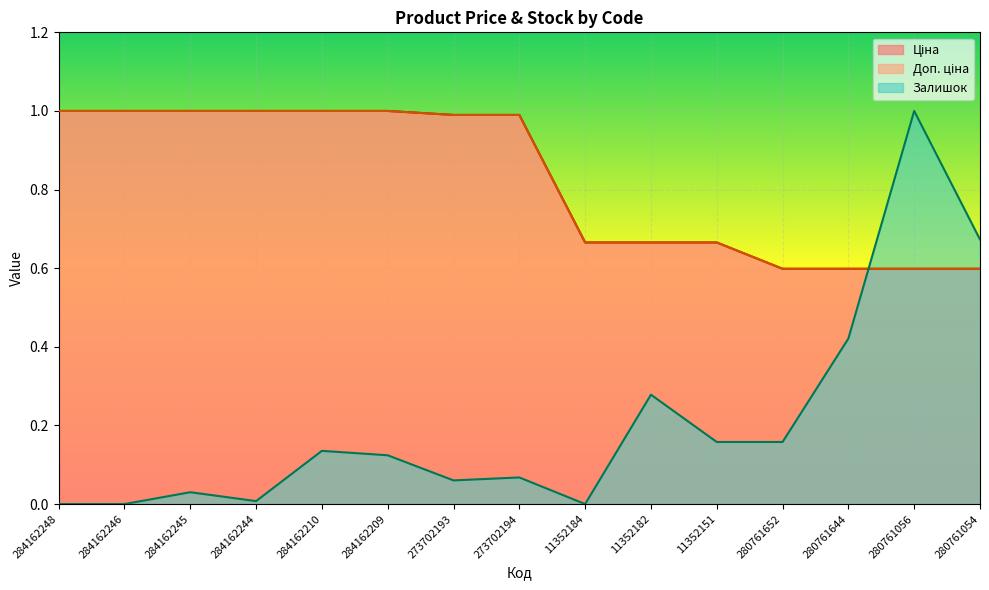

True or false: Доп. ціна and Ціна cross at least once.

False